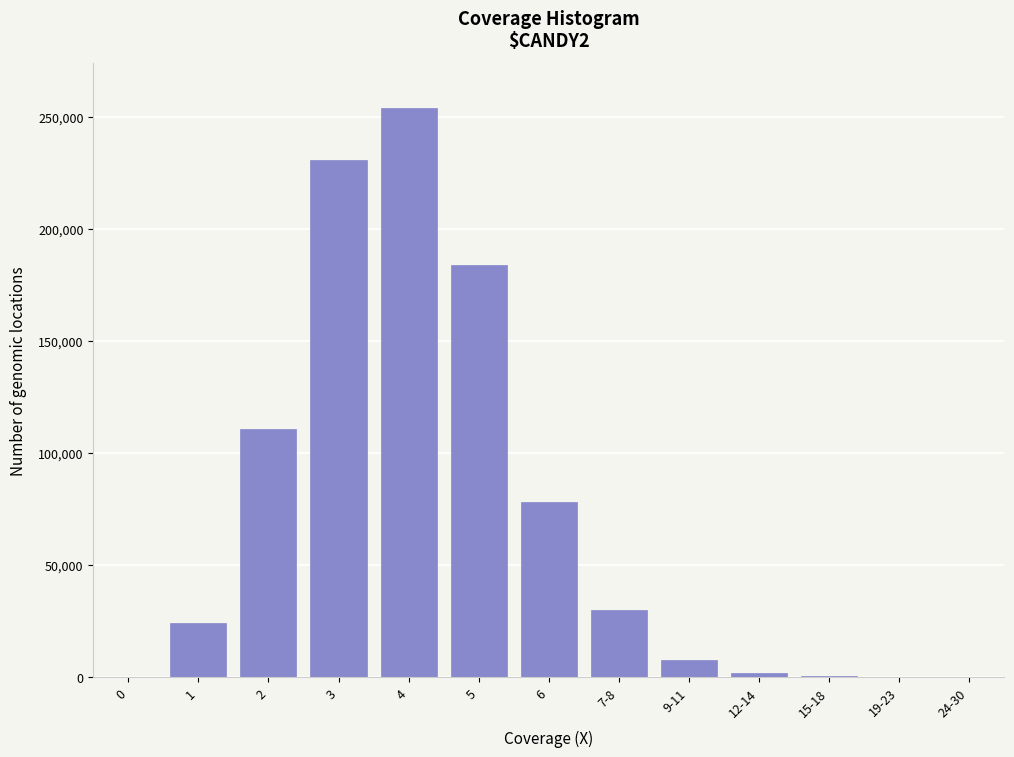

What is the sum of all values?

919937